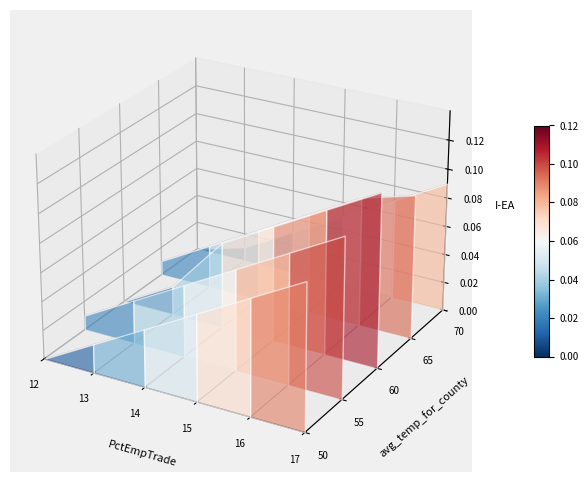

Rank the series by their maximum value, from lowest to highest.

line_0, line_1, line_3, line_2, line_4